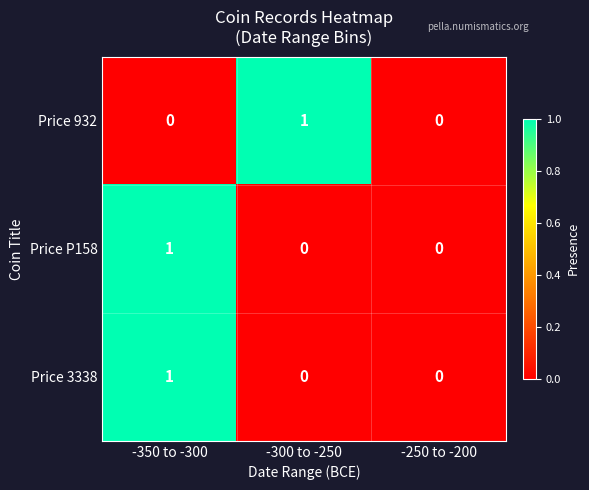

Reading right to left, list all the values displayed in this chart.

Price 932: 0	1	0
Price P158: 0	0	1
Price 3338: 0	0	1